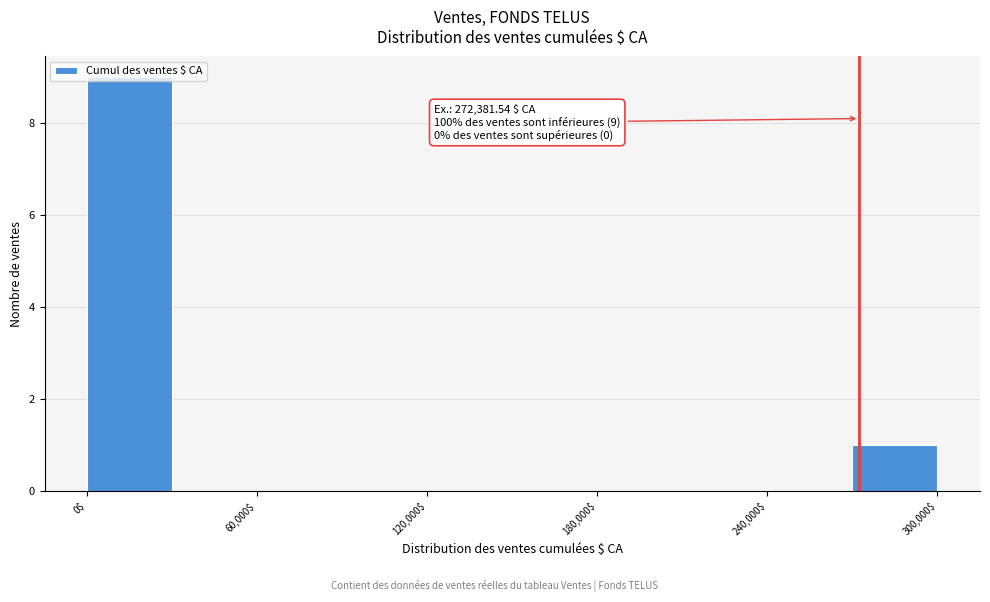

Read against the x-axis, roughly where is the centre of the tallest bar?

20000